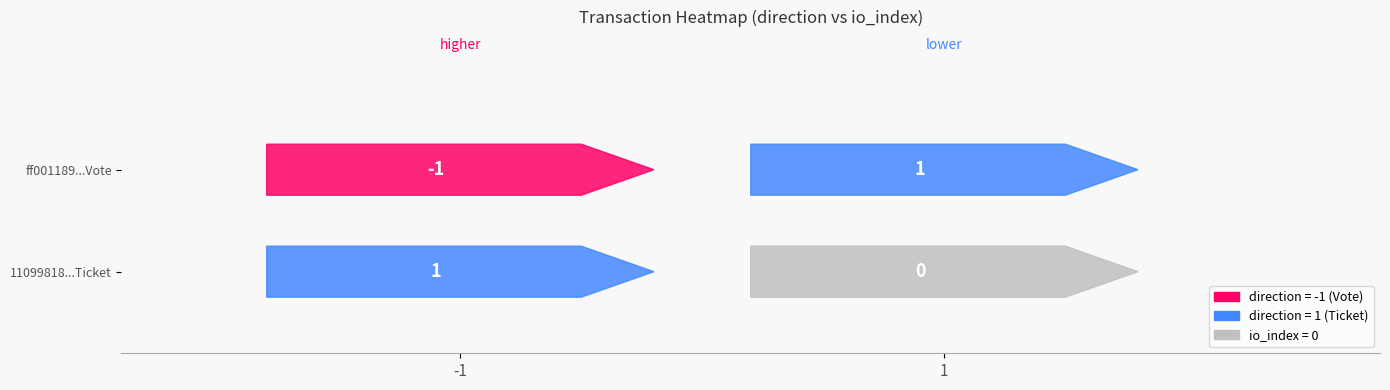

The ff001189e2a6e51a37f8907270e9af4d513b5e9 series shows -1 at -1. True or false?

True